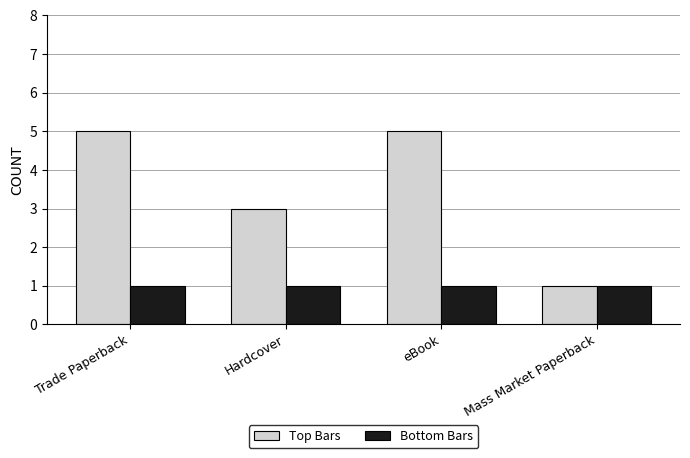

Is the value of Top Bars at Trade Paperback greater than the value of Bottom Bars at Trade Paperback?

Yes